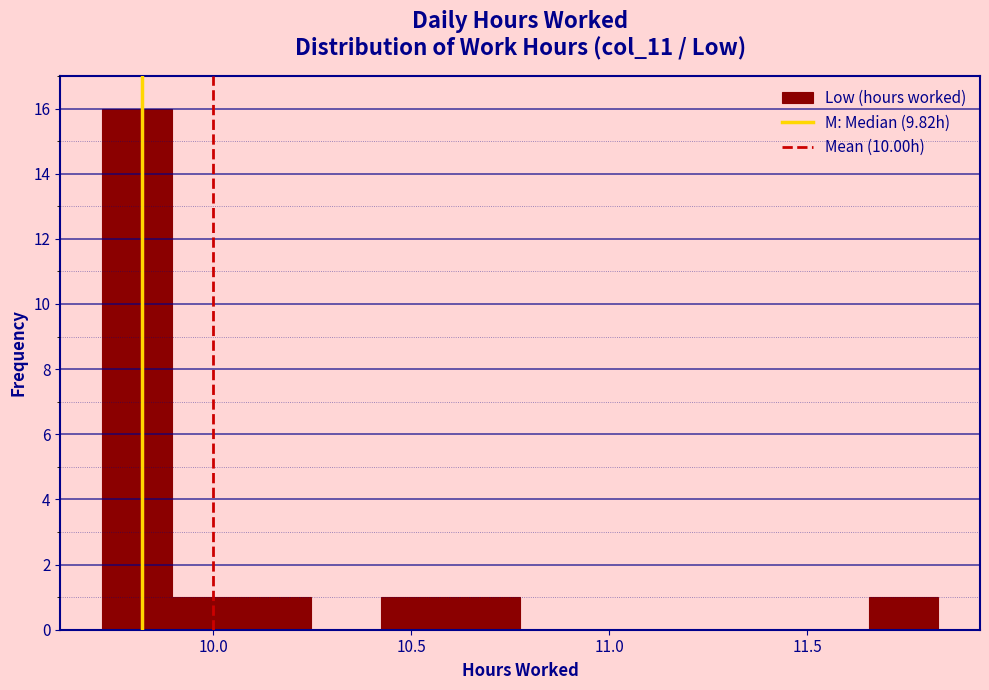

Around what value on the x-axis is the tallest bar? Give the approximate position of its centre, as read against the axis.

9.80